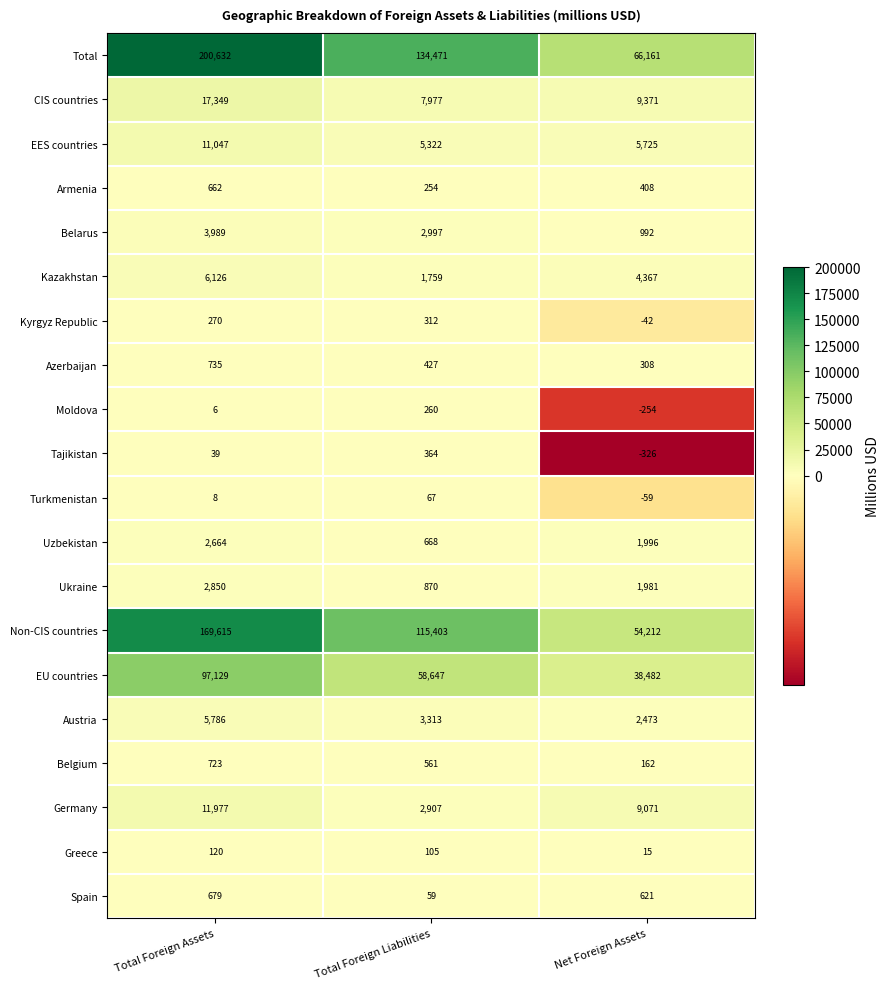

True or false: Ukraine has a value of 1981 at Net Foreign Assets.

True